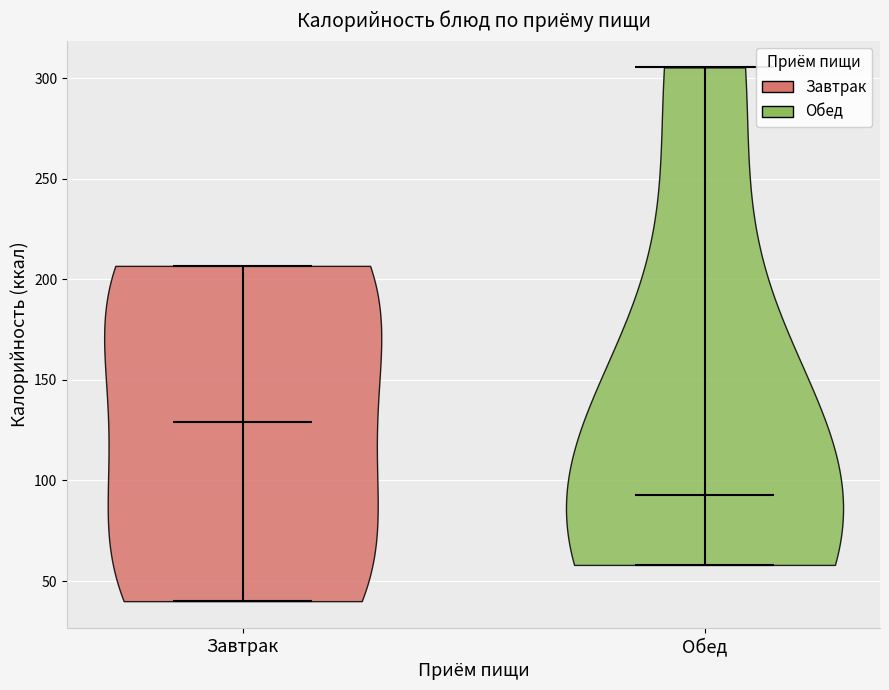

What is the highest point the violin for Обед reaches on the y-axis? The values are not printed on the chart, so give them approximately, as read against the axis.

305